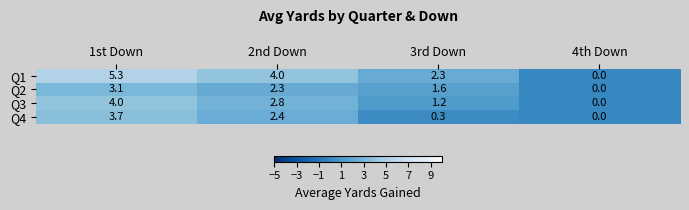

Rank the series by their maximum value, from highest to lowest.

Q1, Q3, Q4, Q2